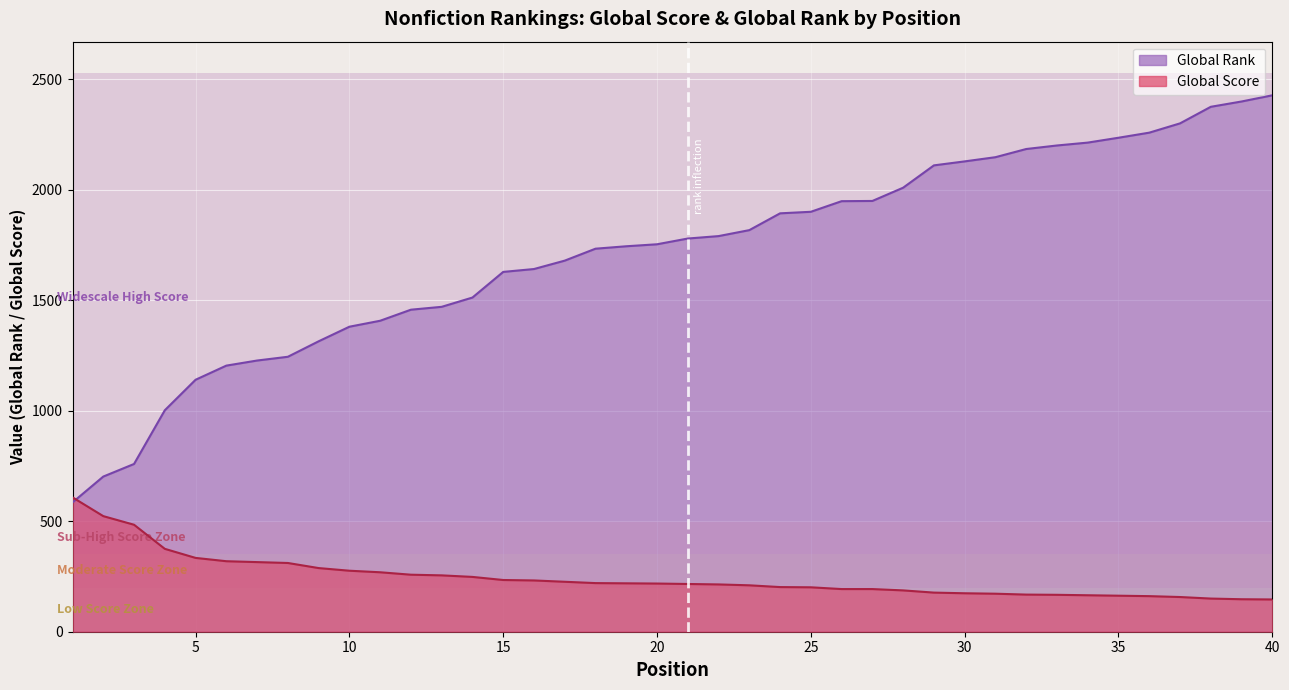

Is the value of Global Score at 26 greater than the value of Global Rank at 26?

No